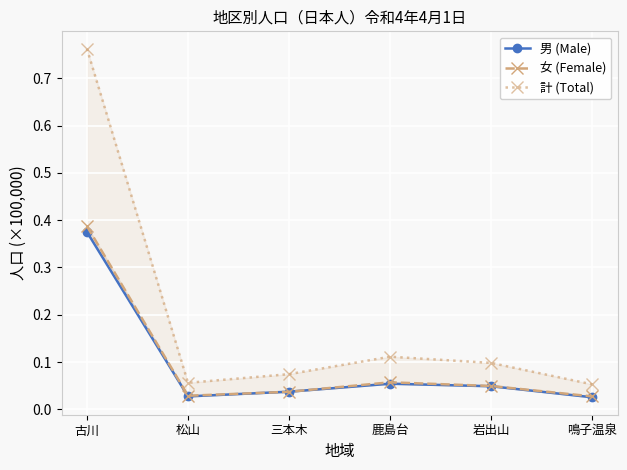

Reading left to right, transcribe all the data shown in this chart.

男 (Male): 0.4	0.0	0.0	0.1	0.0	0.0
女 (Female): 0.4	0.0	0.0	0.1	0.0	0.0
計 (Total): 0.8	0.1	0.1	0.1	0.1	0.1